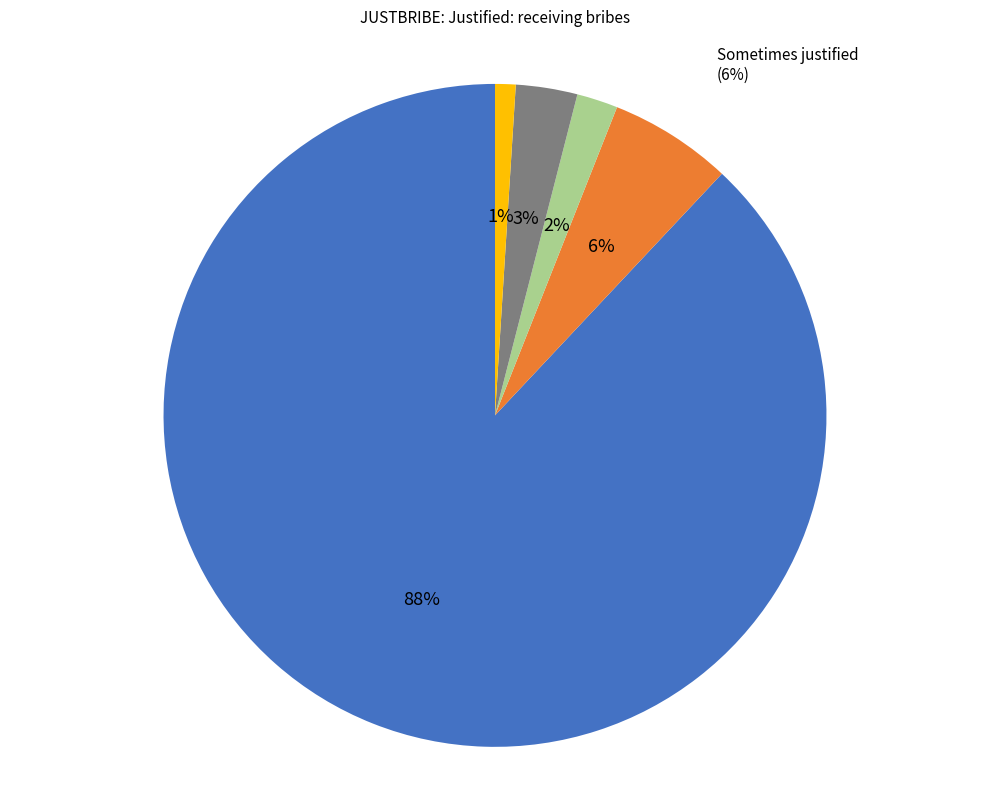

Count the number of slices in the pie.

5